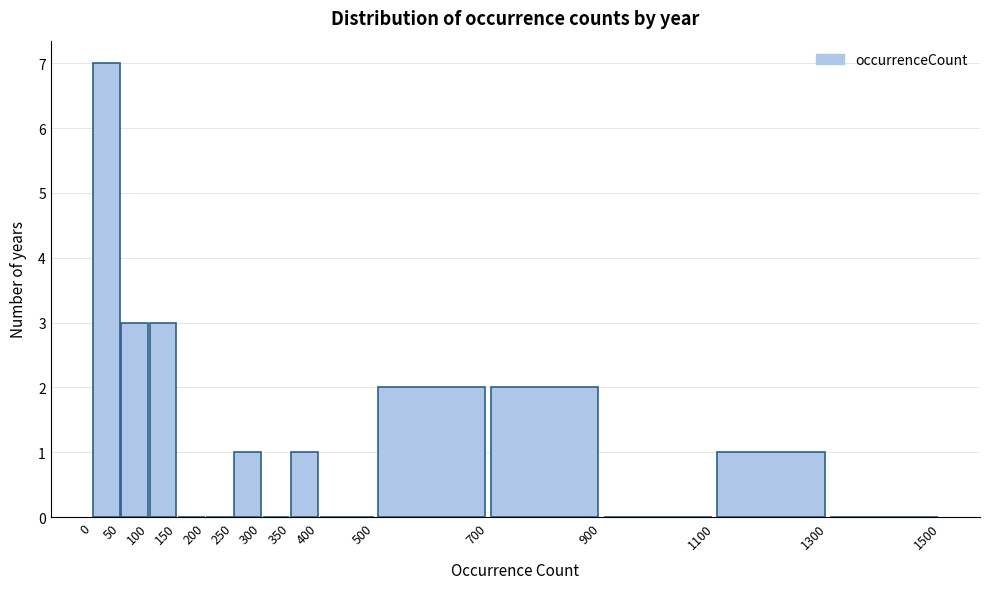

Reading left to right, list every bar in this chart as the range it spans on the x-axis followed by its height. The values are not printed on the chart, so give them approximately, as read against the axis.

0 to 50: 7
50 to 100: 3
100 to 150: 3
150 to 200: 0
200 to 250: 0
250 to 300: 1
300 to 350: 0
350 to 400: 1
400 to 500: 0
500 to 700: 2
700 to 900: 2
900 to 1100: 0
1100 to 1300: 1
1300 to 1500: 0